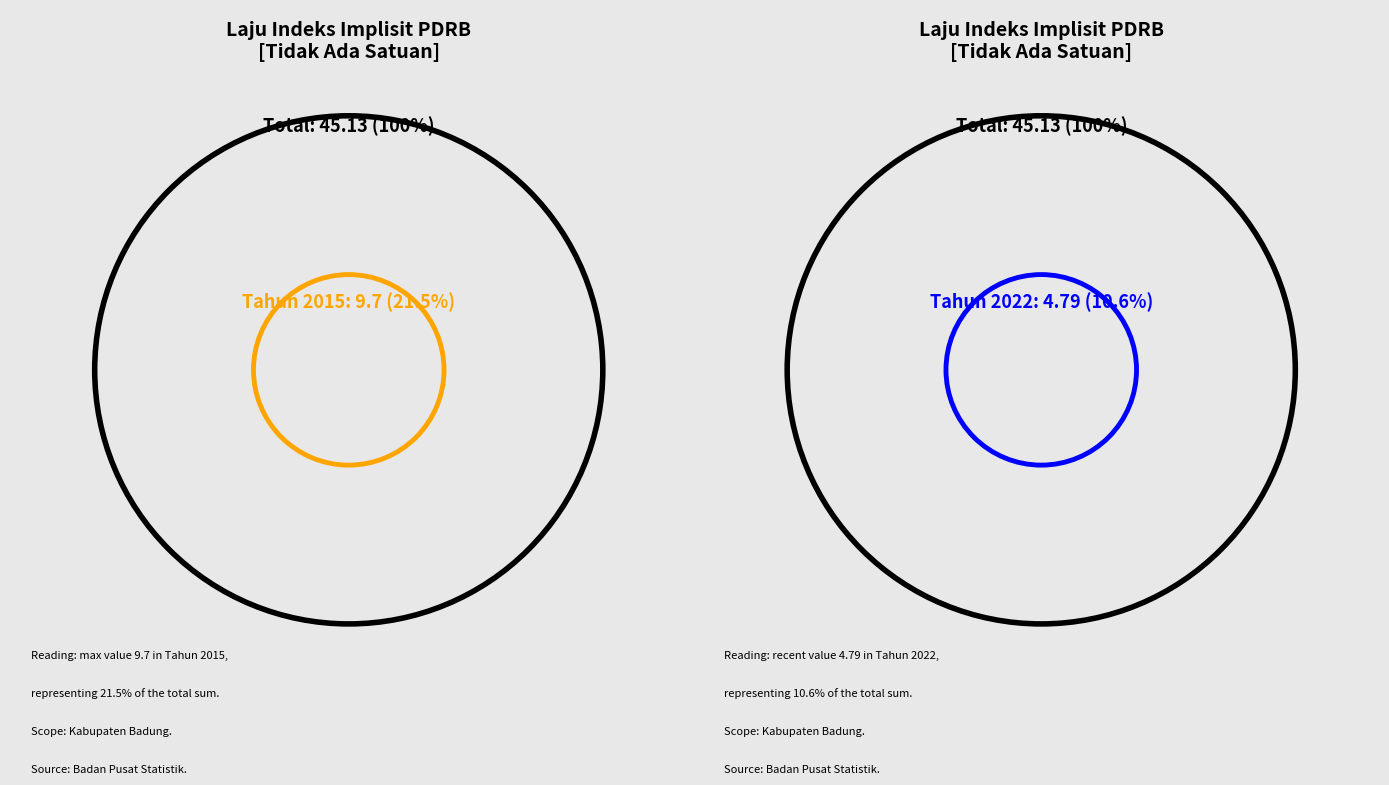

Rank the categories by value from highest to lowest.

Tahun 2015, Tahun 2016, Tahun 2012, Tahun 2022, Tahun 2020, Tahun 2013, Tahun 2017, Tahun 2018, Tahun 2019, Tahun 2021, Tahun 2014, Tahun 2011